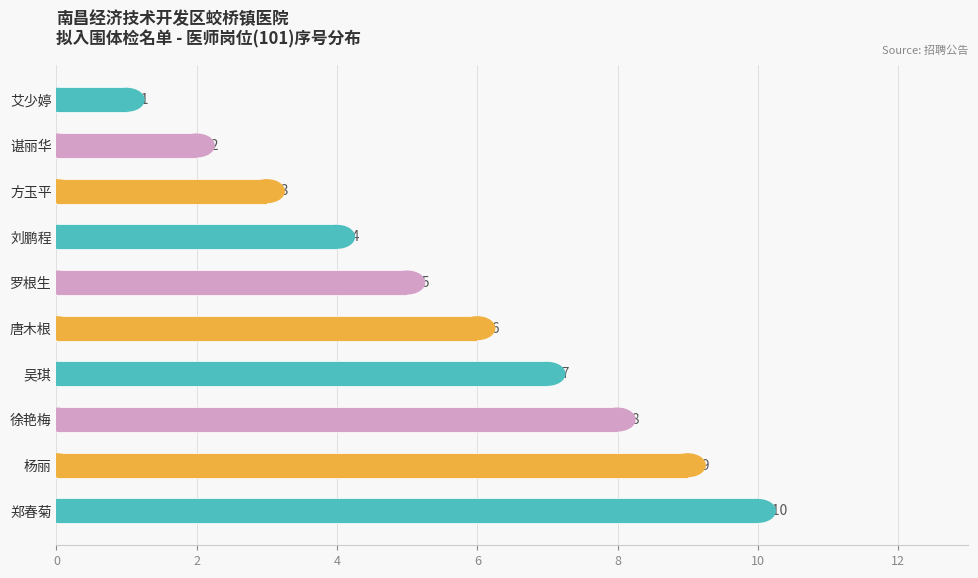

How many bars are there in total?

10